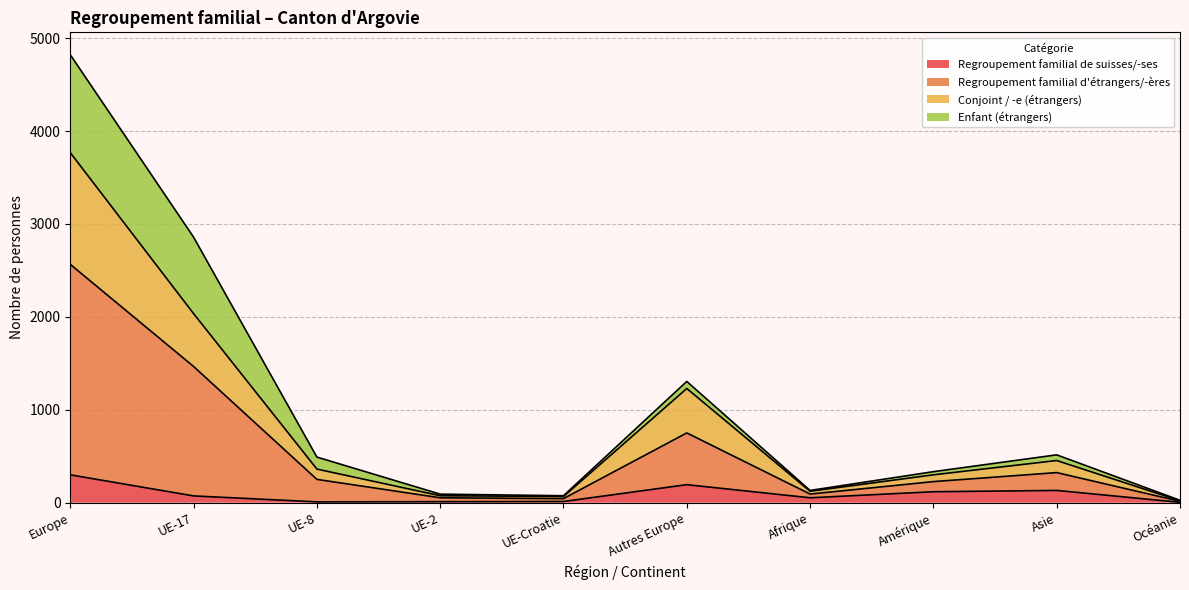

What is the highest value of the Regroupement familial de suisses/-ses series?

300